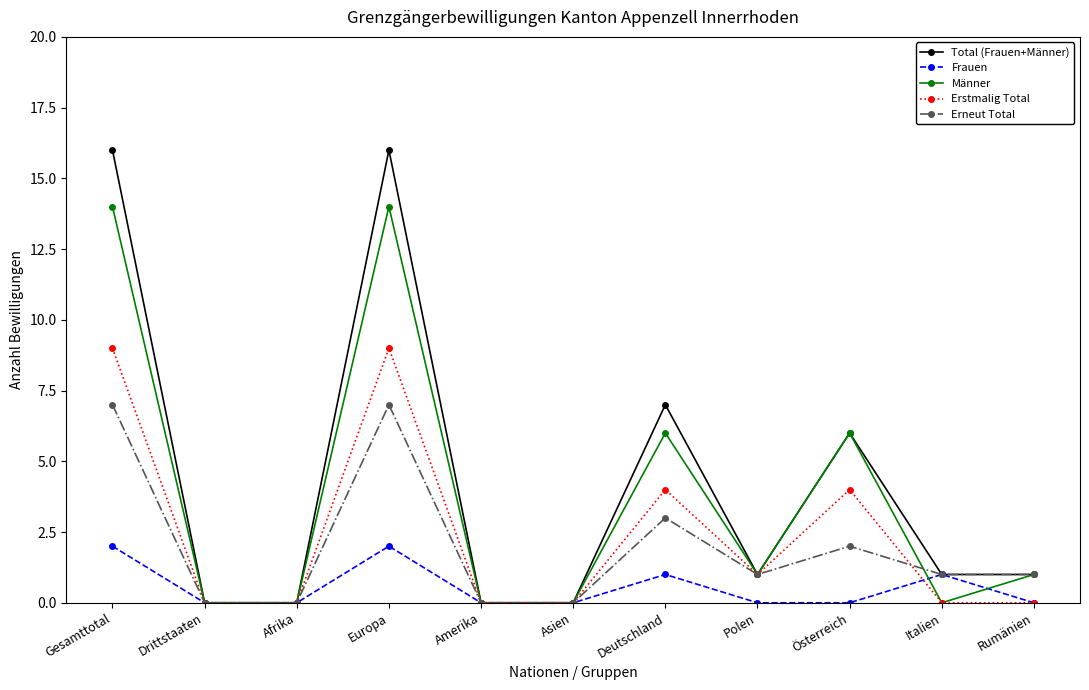

True or false: Männer and Frauen cross at least once.

True